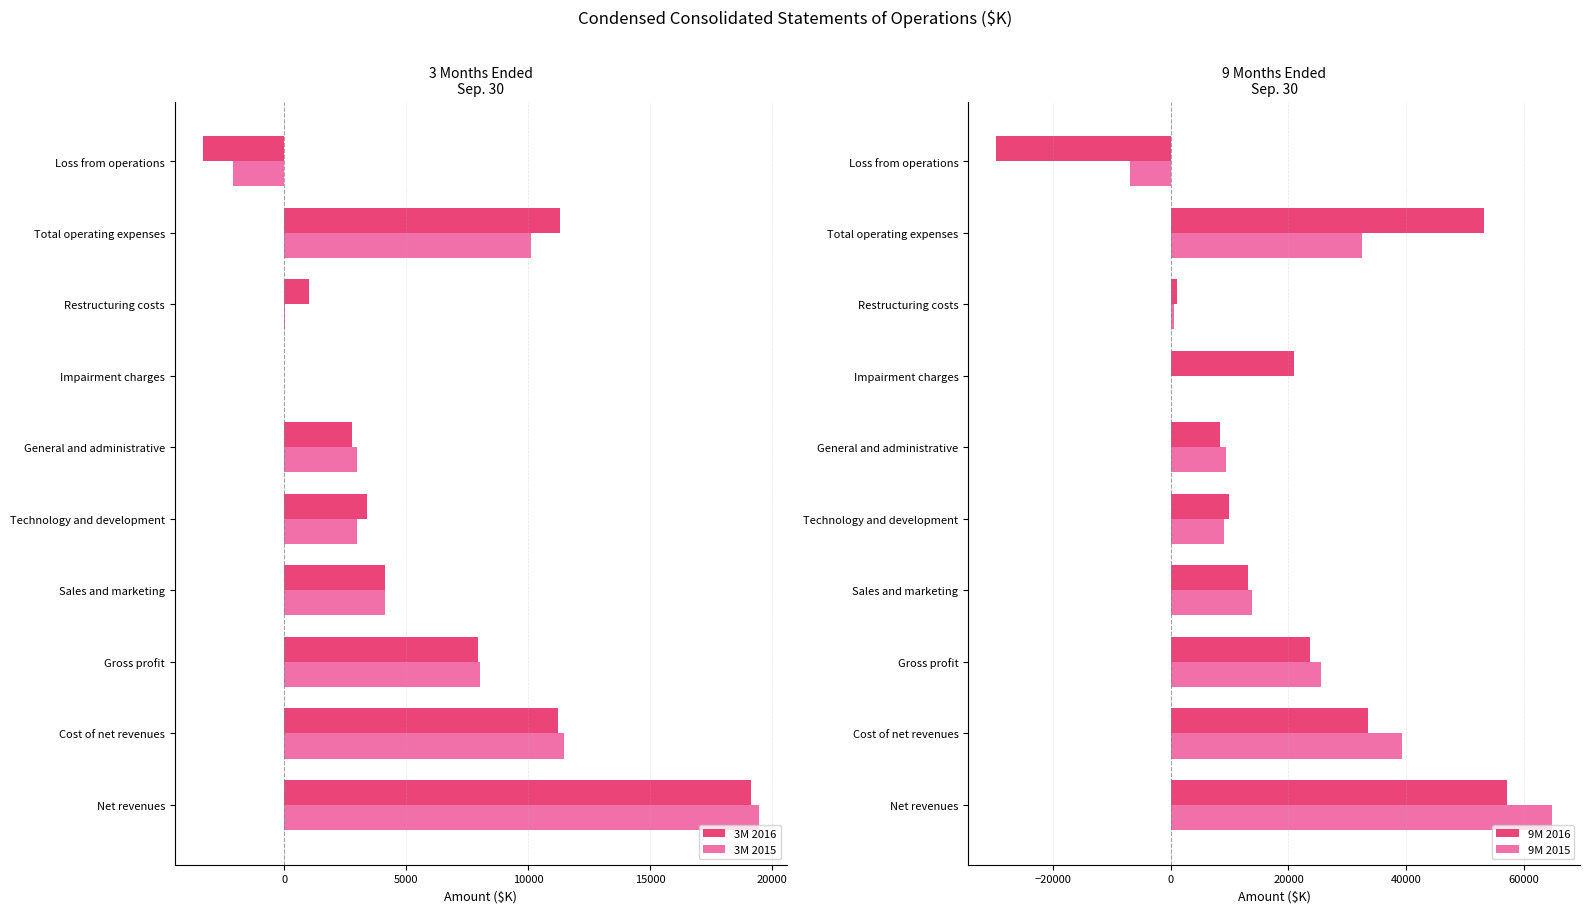

List the series in order of their peak value, lowest first.

3M 2016, 3M 2015, 9M 2016, 9M 2015